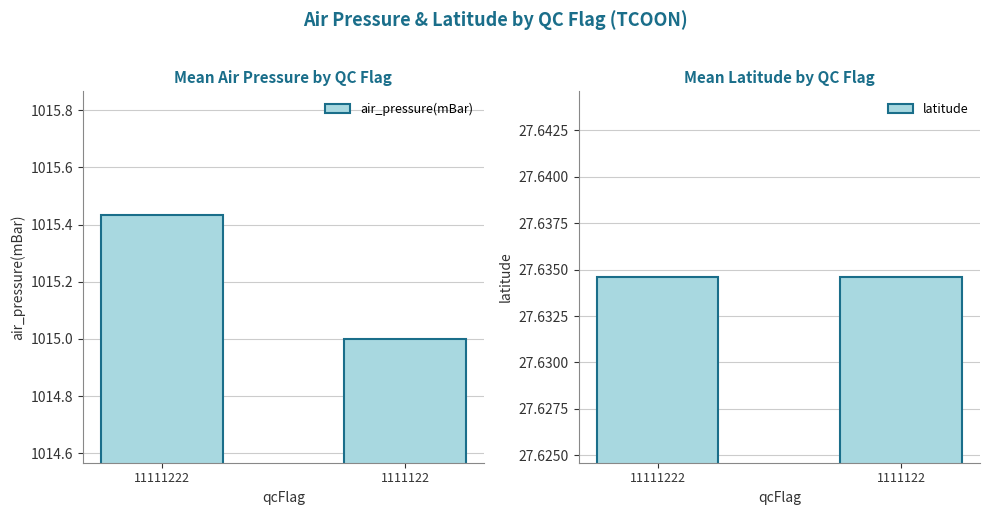

Which category has the lowest value in the air_pressure(mBar) series?

1111122